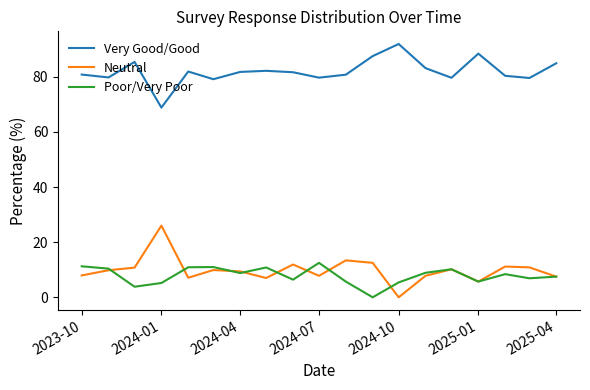

True or false: Very Good/Good and Neutral intersect in this chart.

False